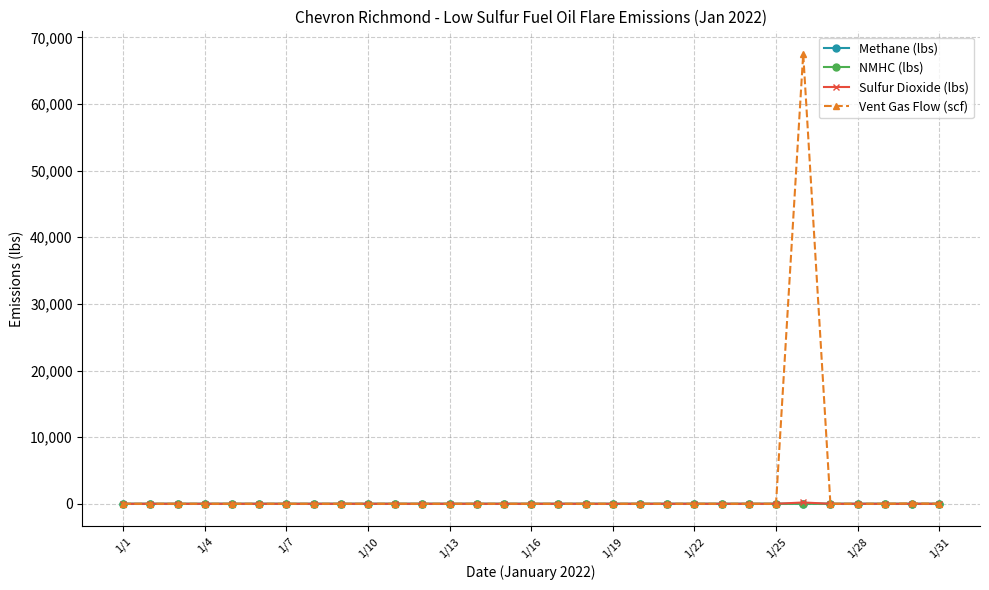

Which series has the widest spread of values?

Vent Gas Flow (scf)